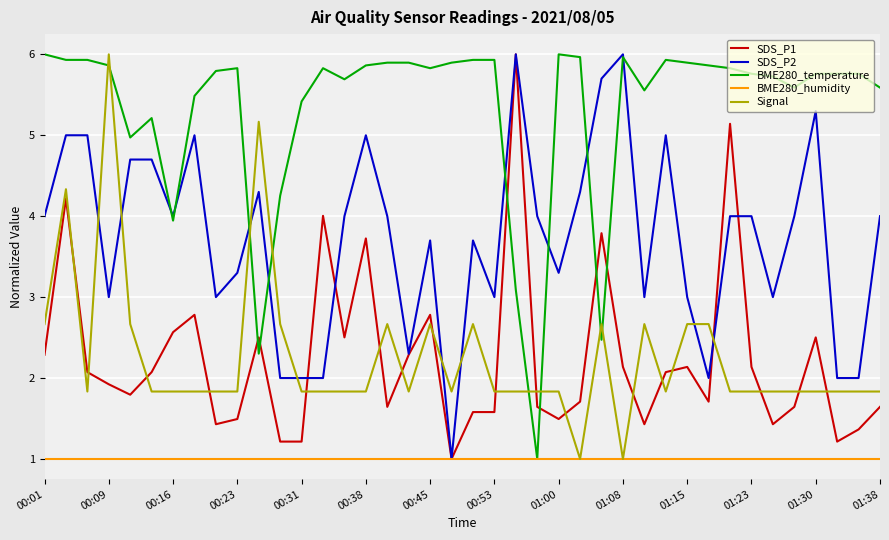

What is the greatest value displayed?

6.0